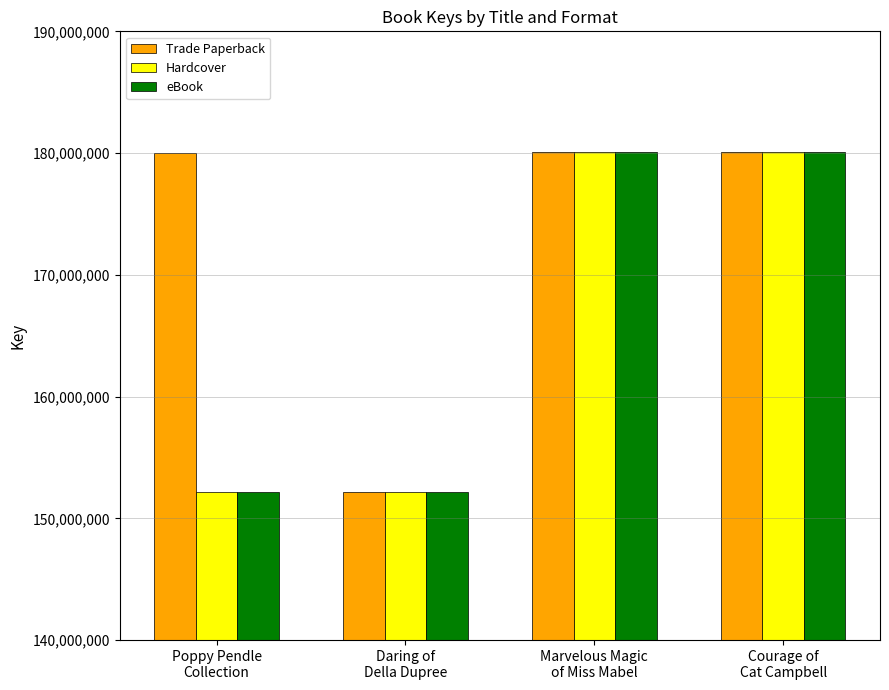

Which series has the largest total across all categories?

Trade Paperback